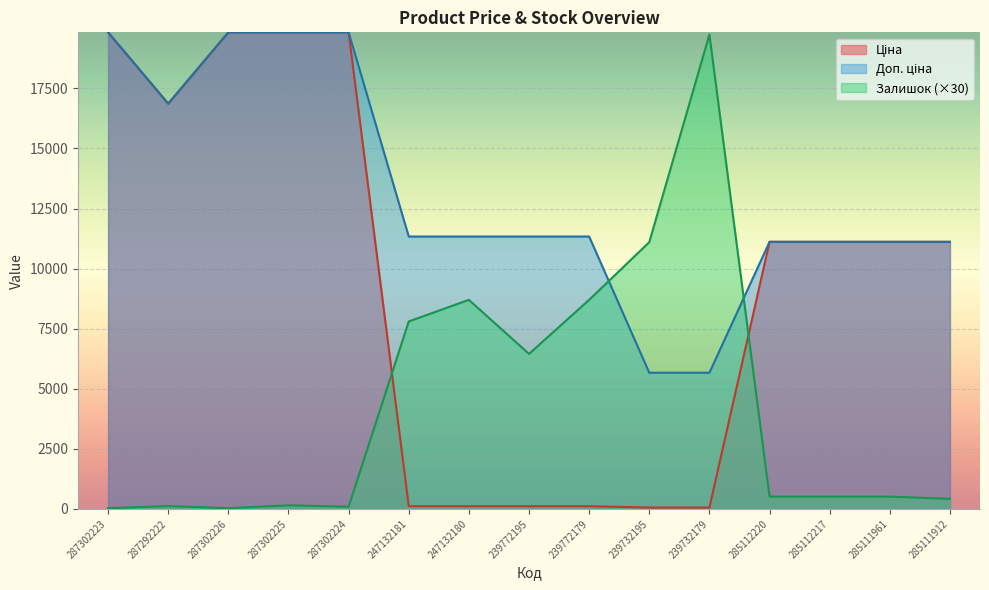

How many lines are shown in the chart?

3